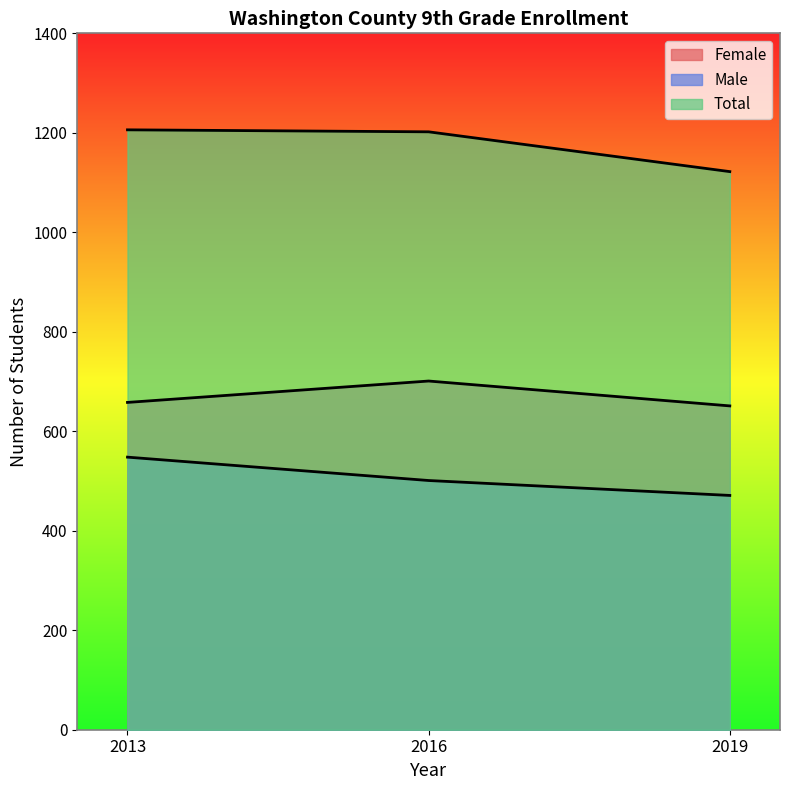

Count the Male values in the range 471 to 548.

3